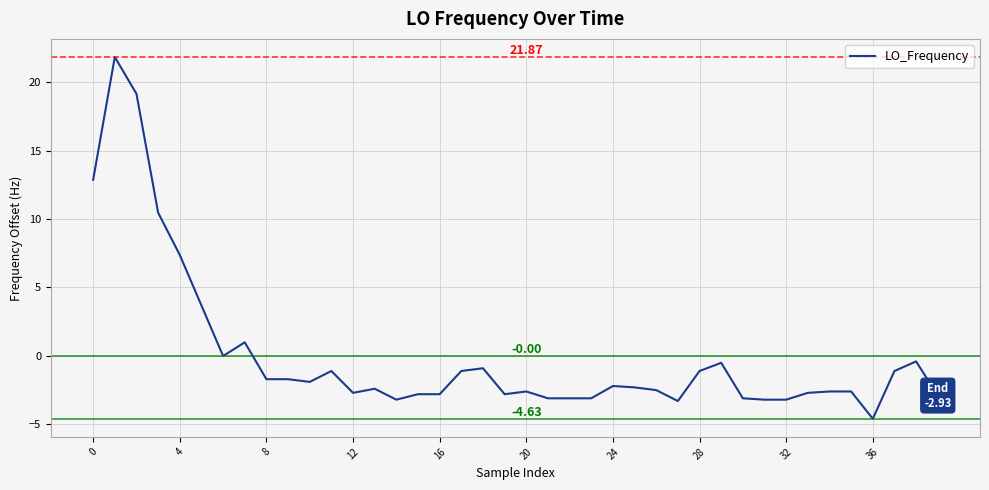

What is the difference between the maximum and minimum values?

26.5